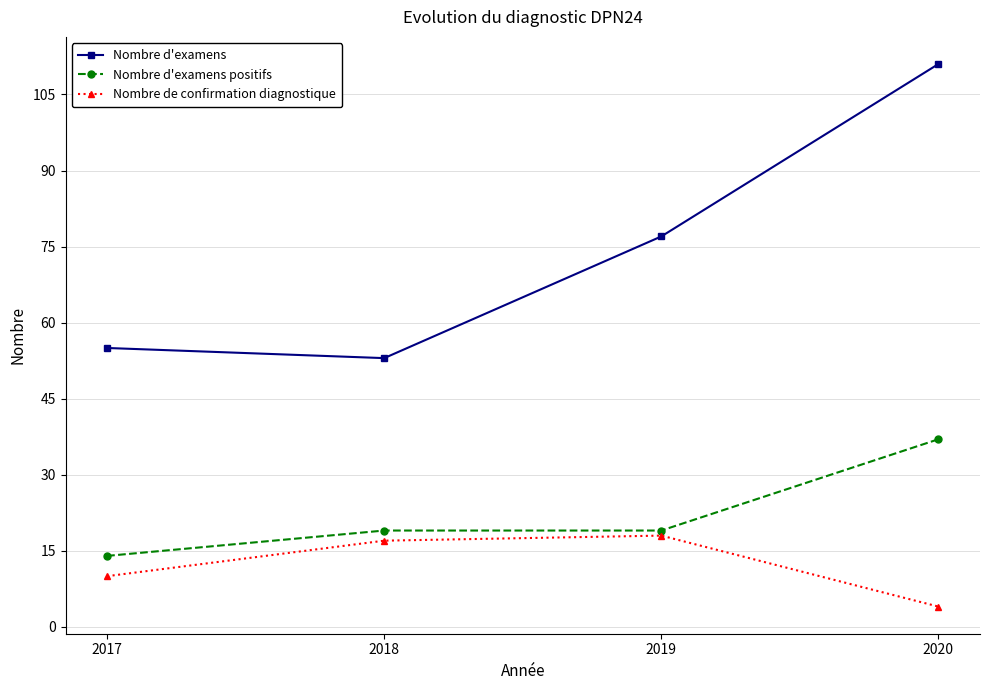

In Nombre d'examens, how many points are lower than both neighbors (excluding endpoints)?

1